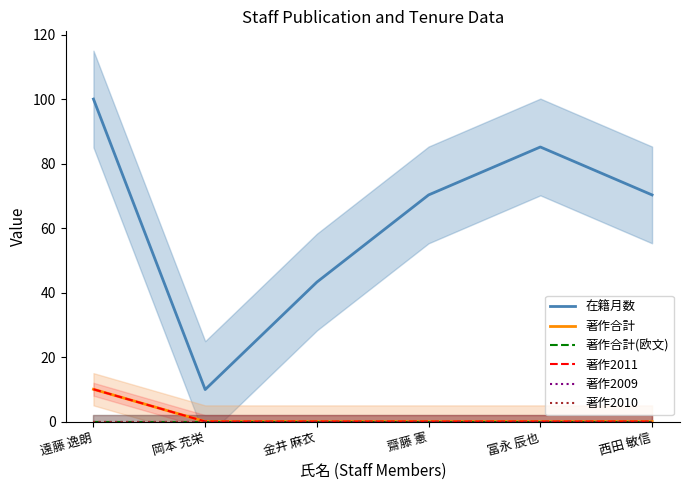

How many lines are shown in the chart?

6